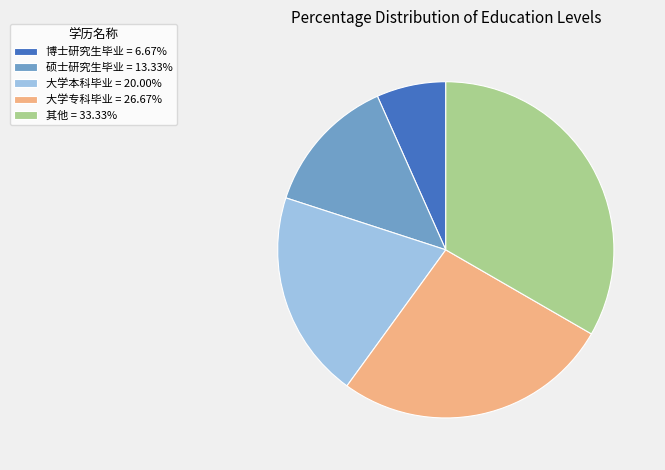

What is the ratio of the value at 博士研究生毕业 = 6.67% to the value at 大学本科毕业 = 20.00%?

0.3